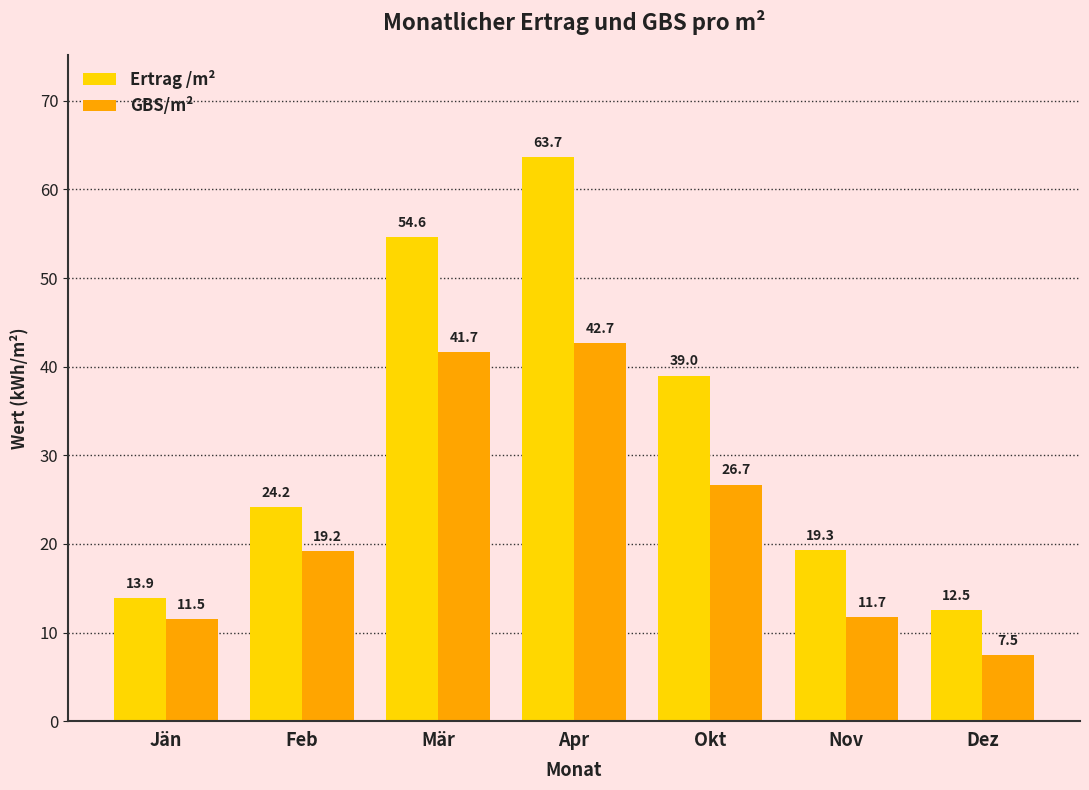

Rank the series at Okt from highest to lowest value.

Ertrag /m², GBS/m²